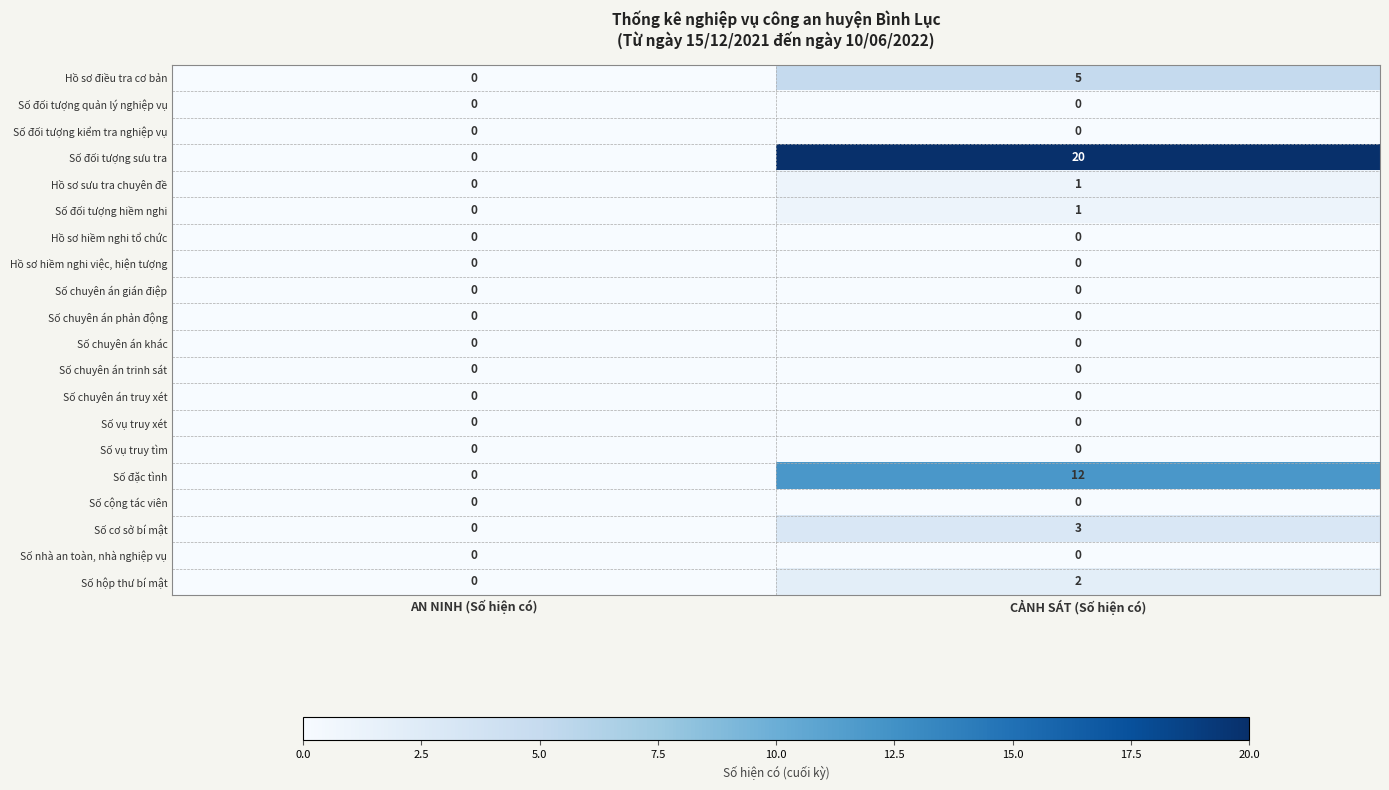

Which series has the largest range (max minus min)?

Số đối tượng sưu tra